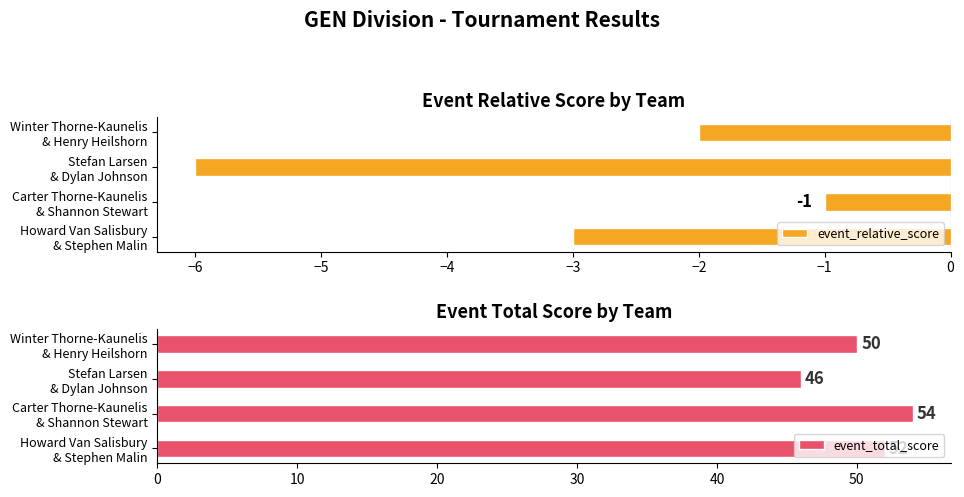

What is the sum of all event_relative_score values?

-12